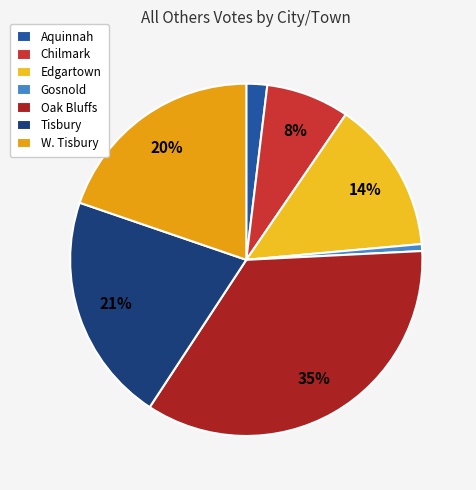

Is there any slice that represents more than half of the pie?

No